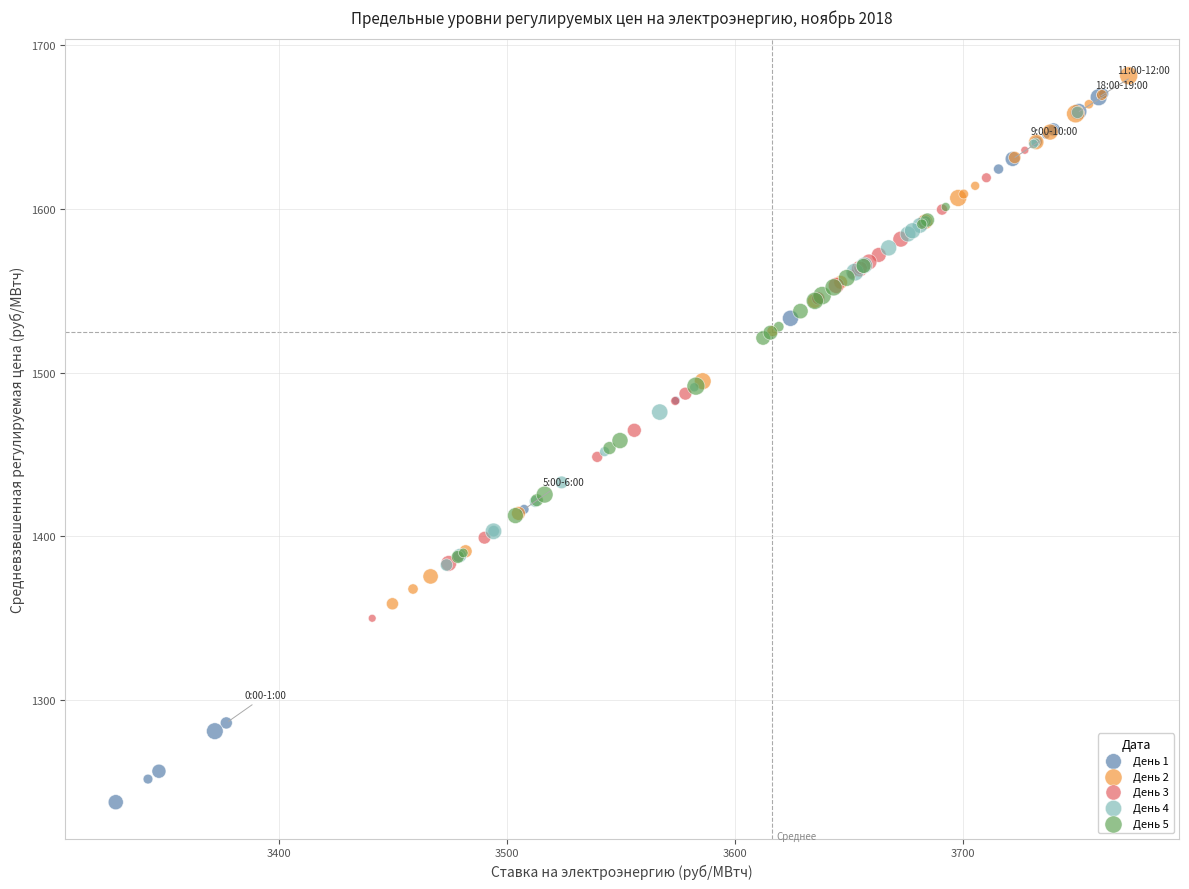

Which series reaches the maximum Y coordinate?

День 2